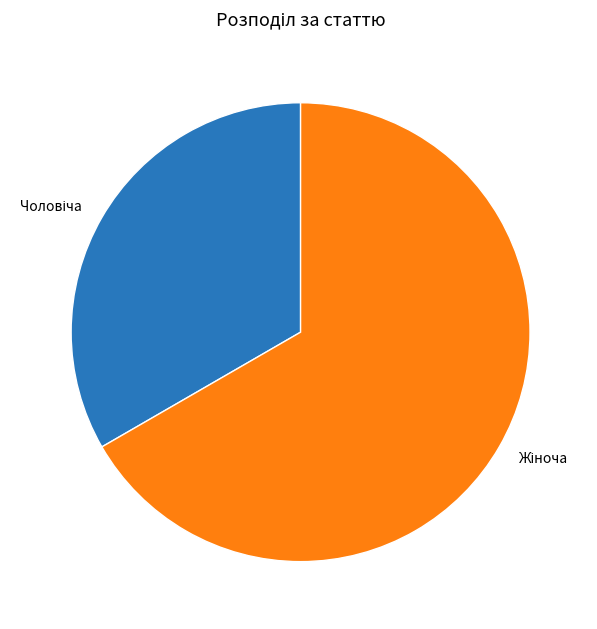

Does any single category account for the majority?

Yes